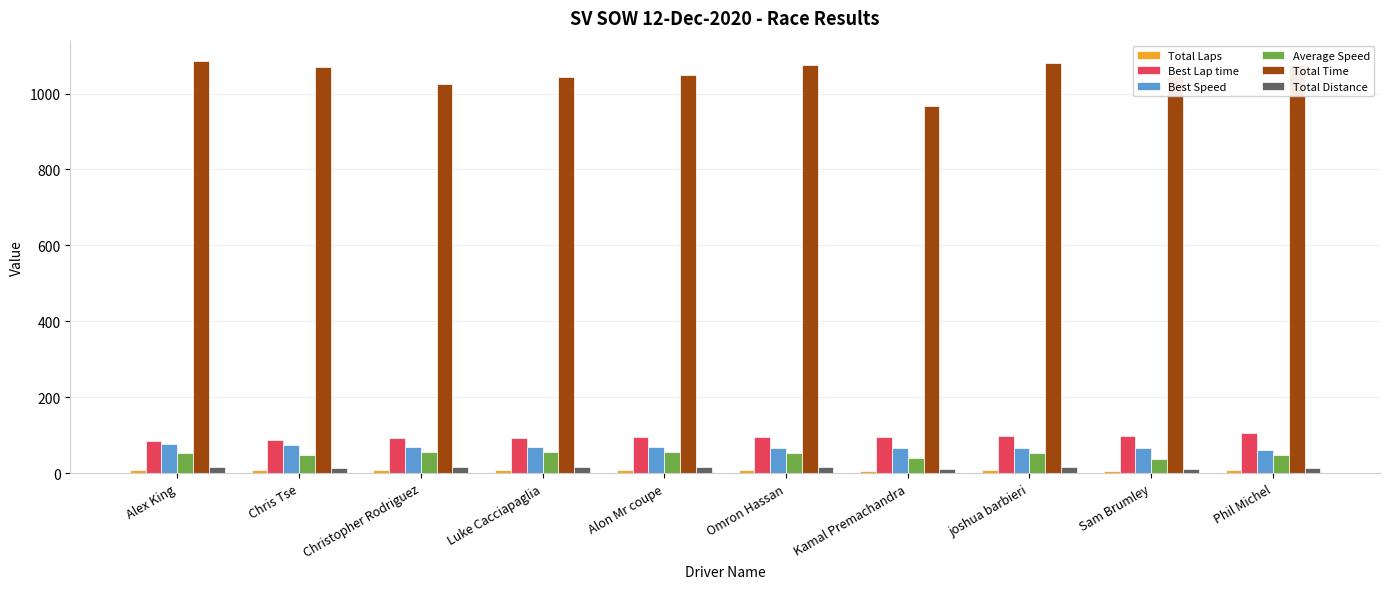

At how many categories does at least one series exceed 718?

10